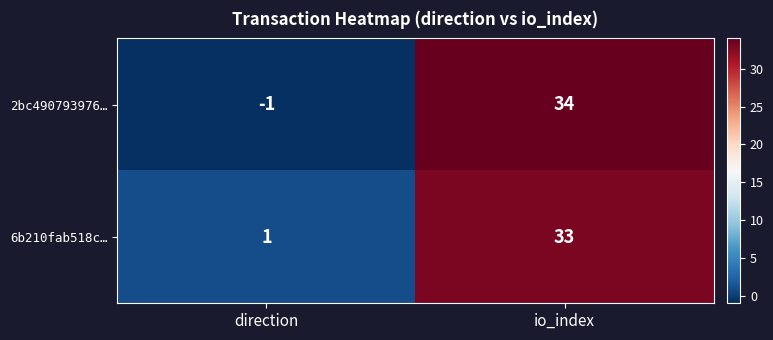

Rank the series by their average value, from lowest to highest.

2bc490793976…, 6b210fab518c…